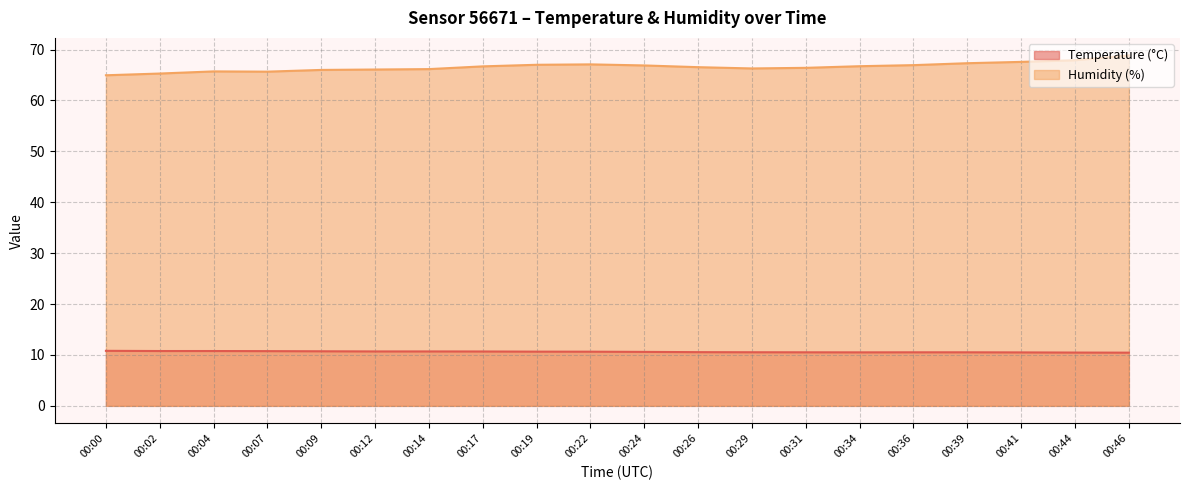

Rank the categories by Humidity (%) value from highest to lowest.

00:46, 00:44, 00:41, 00:39, 00:22, 00:19, 00:36, 00:24, 00:34, 00:17, 00:26, 00:31, 00:29, 00:14, 00:12, 00:09, 00:04, 00:07, 00:02, 00:00